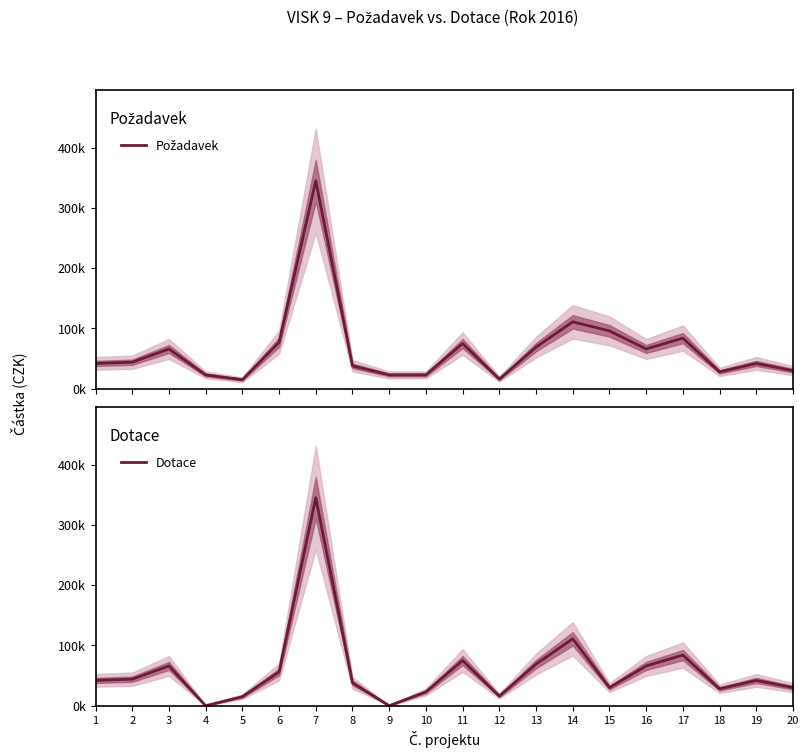

What is the average value of the Dotace series?

59000